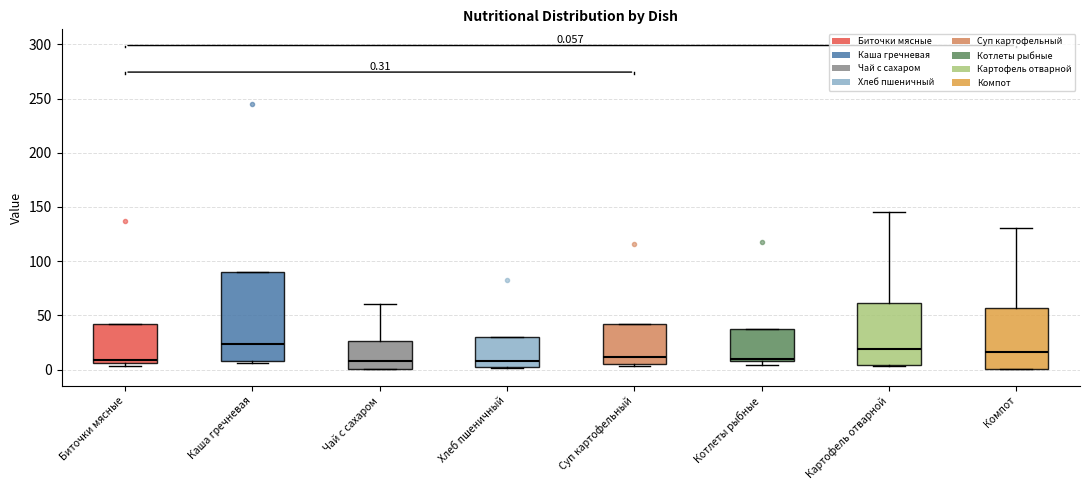

Which box is the tallest, from its lower edge to its upper edge?

Каша гречневая